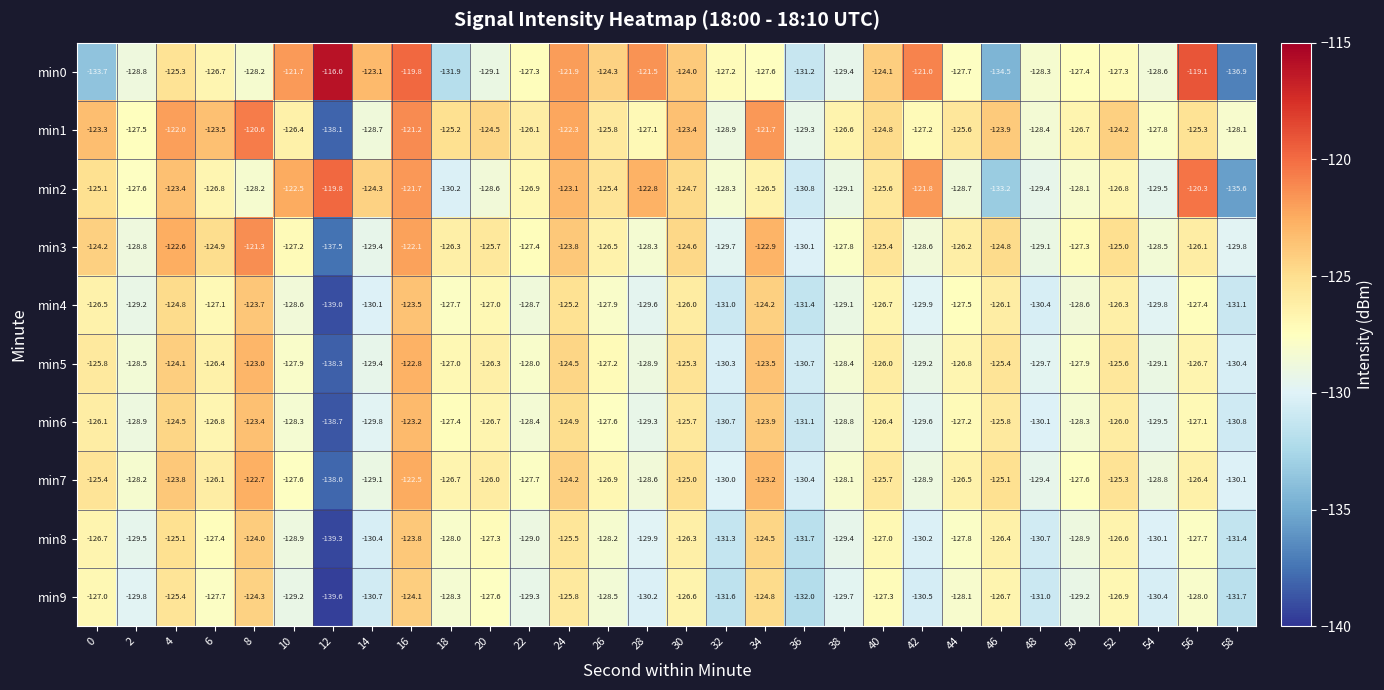

What is the difference between the highest and lowest values at 54?

2.6